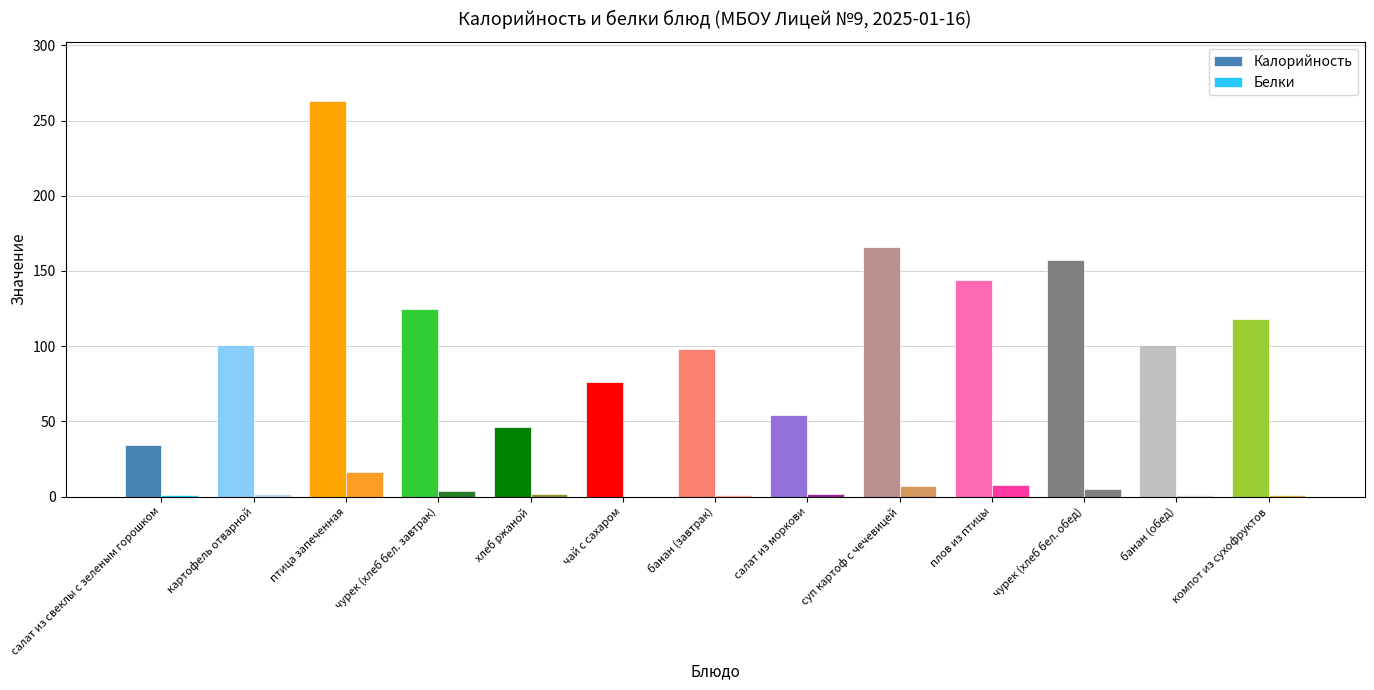

Is the value of Калорийность at салат из моркови greater than the value of Белки at салат из моркови?

Yes